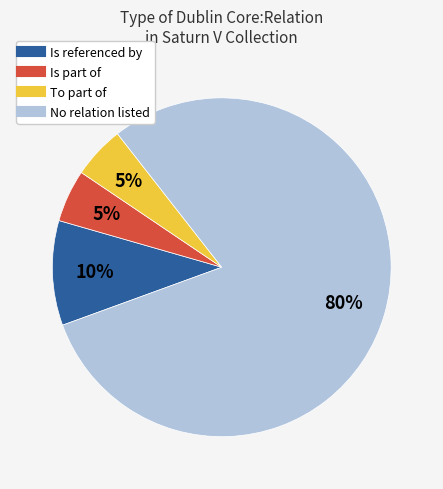

Does any single category account for the majority?

Yes